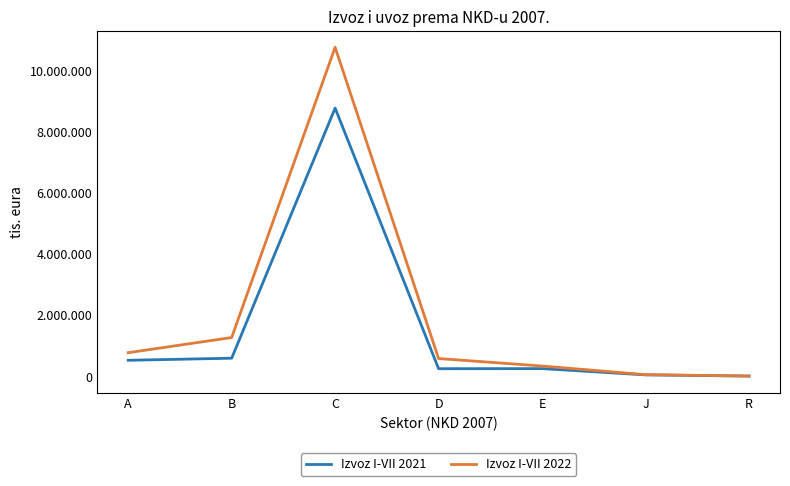

What is the spread (max minus min) of values at E?

84727